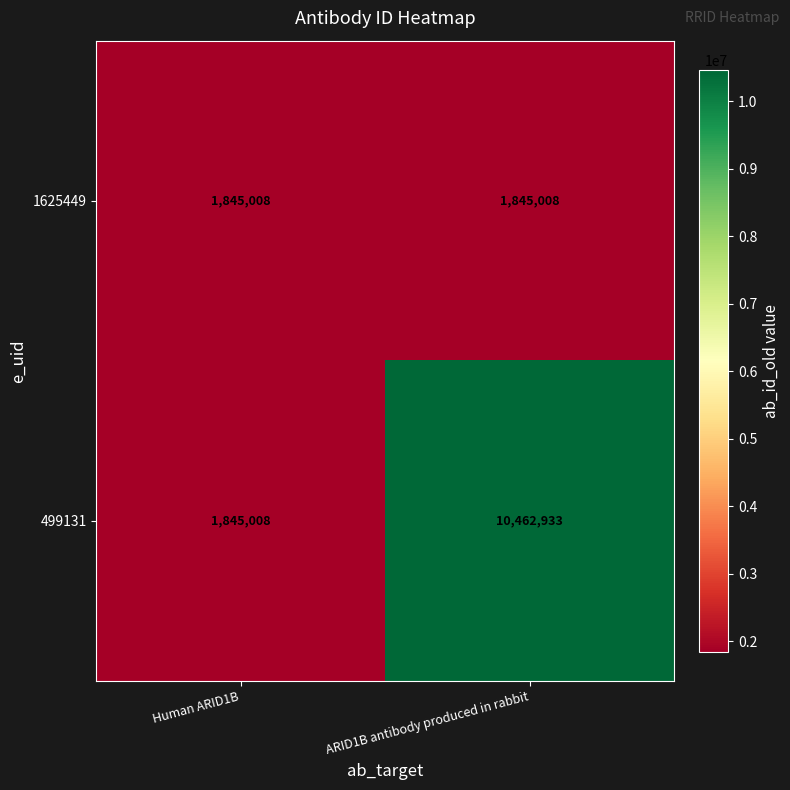

At which category does the chart reach its peak across all series?

ARID1B antibody produced in rabbit